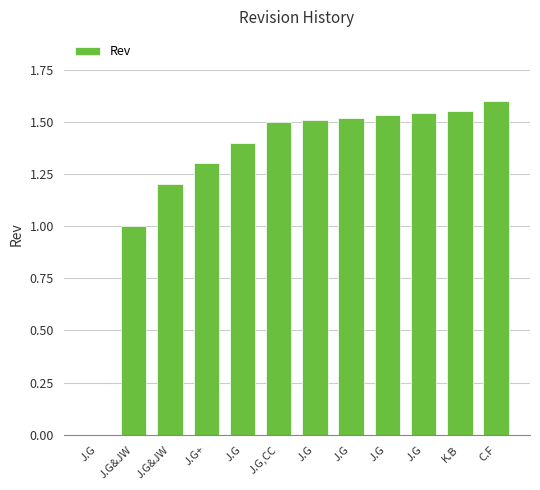

How many series are shown in this chart?

1